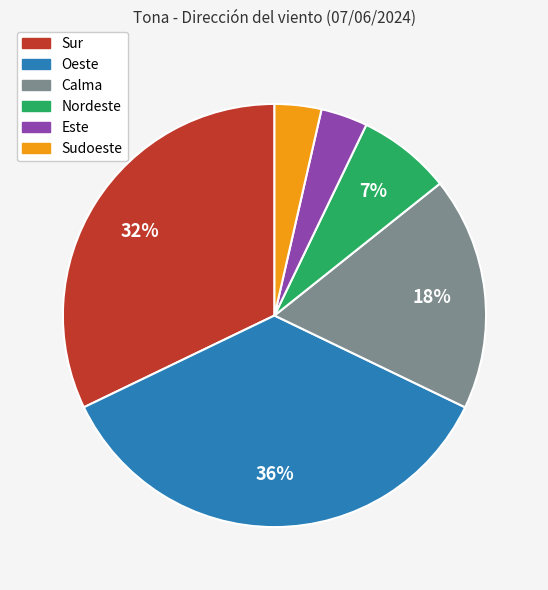

True or false: Sur accounts for 32% of the total.

True